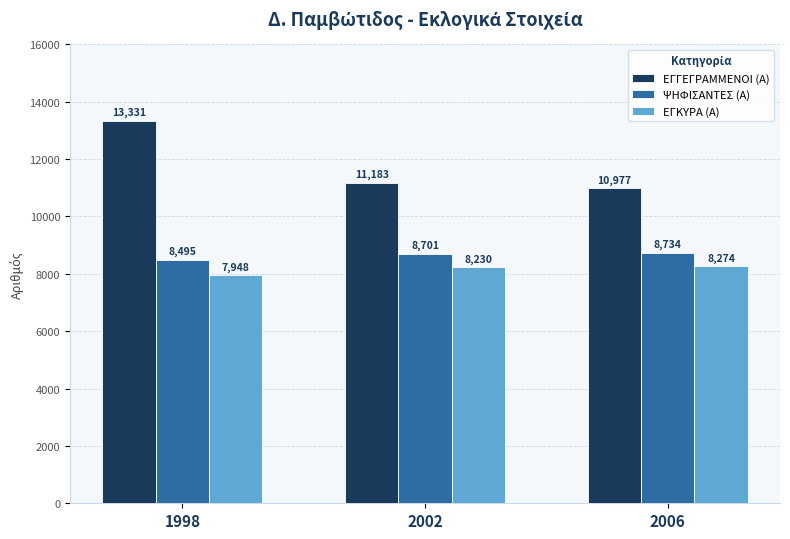

What is the difference between the maximum and minimum values in the ΕΓΚΥΡΑ (Α) series?

326